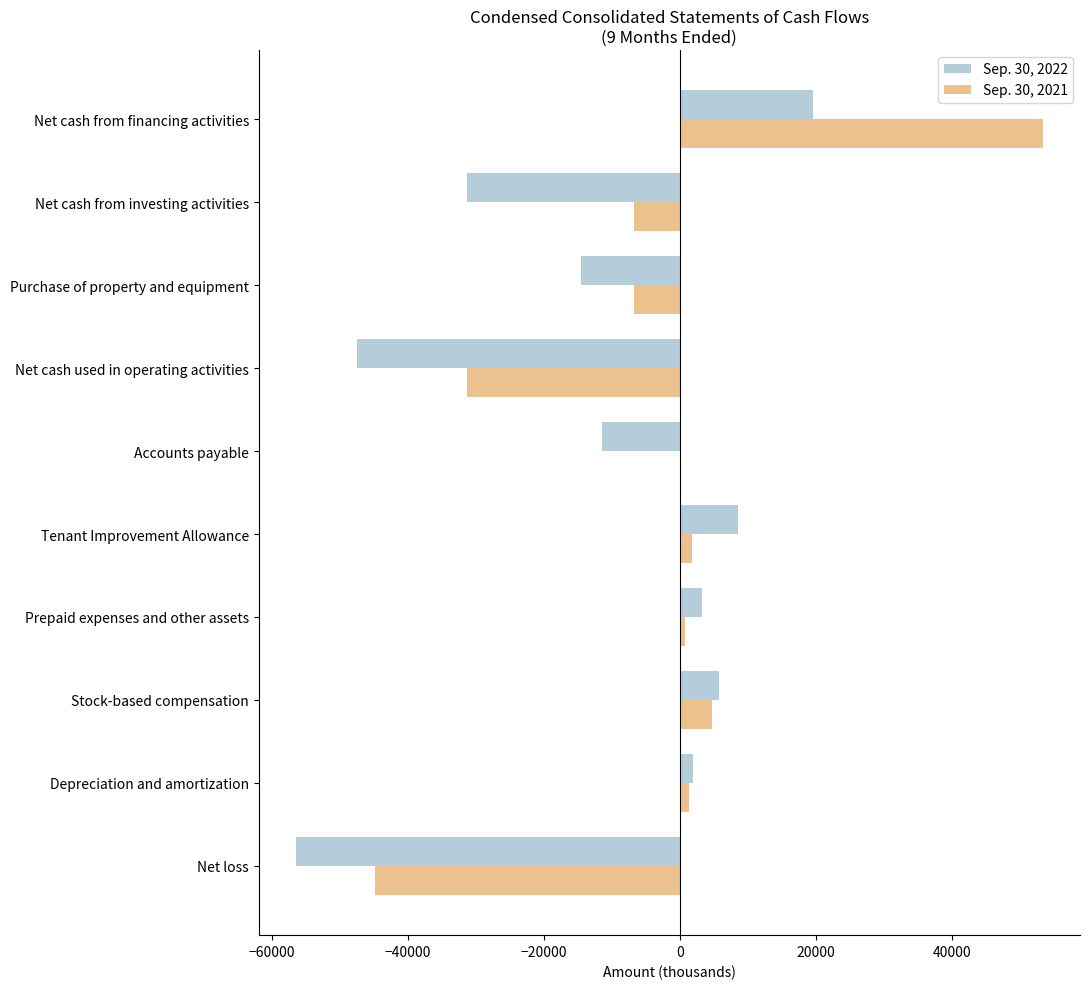

What is the total value across all series at Net cash used in operating activities?

-78934